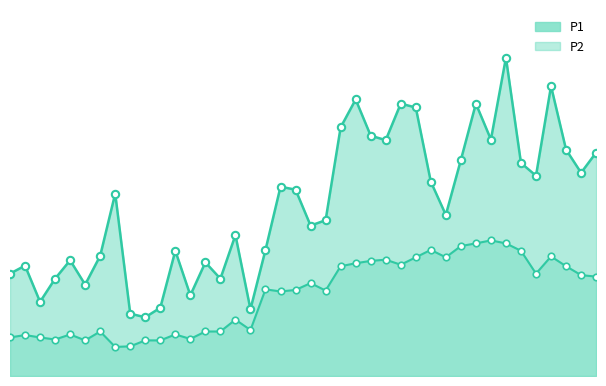

What is the total value across all series at 02:26?

8.2